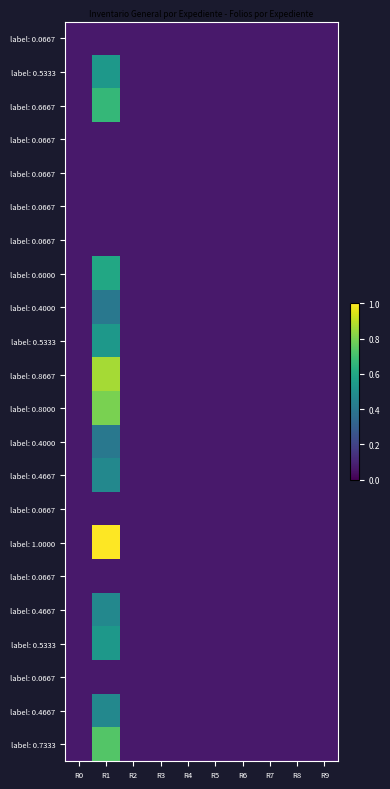

Count the number of categories in the chart.

10